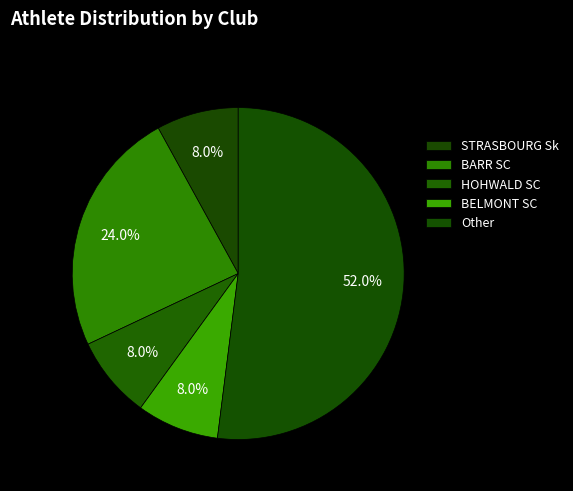

Count the number of slices in the pie.

5